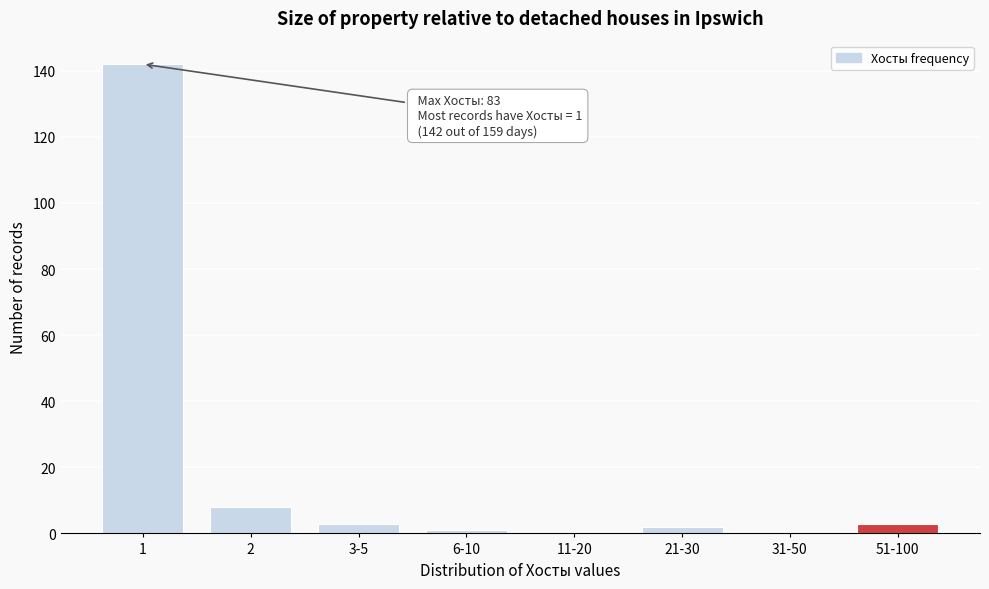

Reading left to right, list all the values displayed in this chart.

1=142	2=8	3-5=3	6-10=1	11-20=0	21-30=2	31-50=0	51-100=3